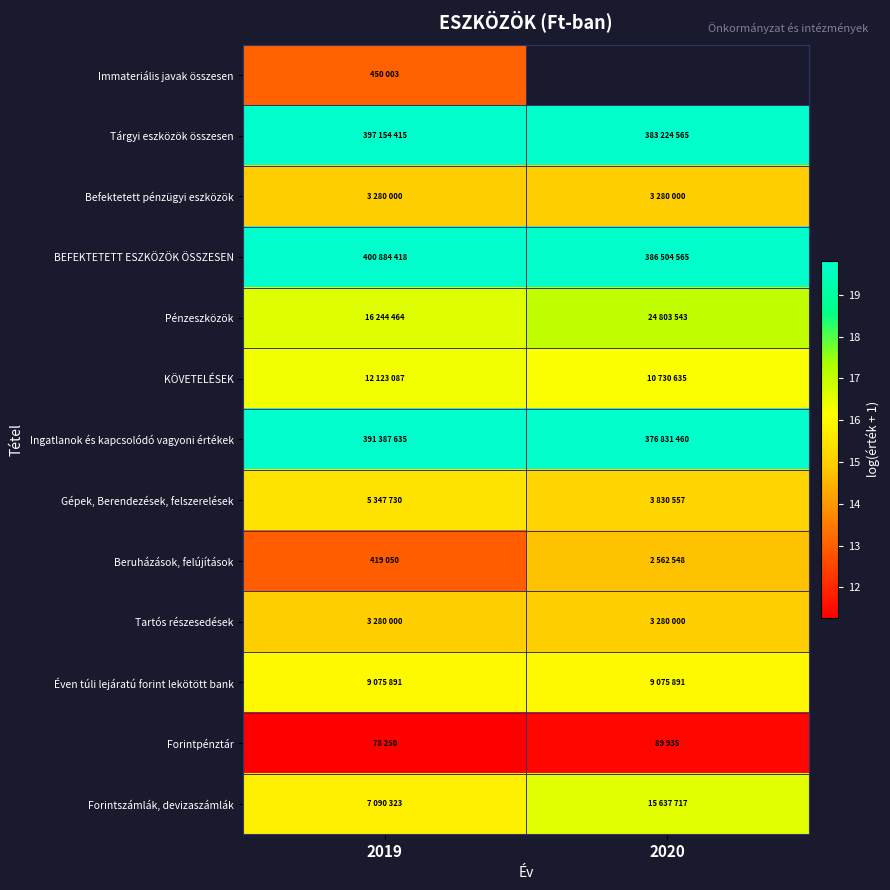

At which category is the sum across all series the highest?

2019